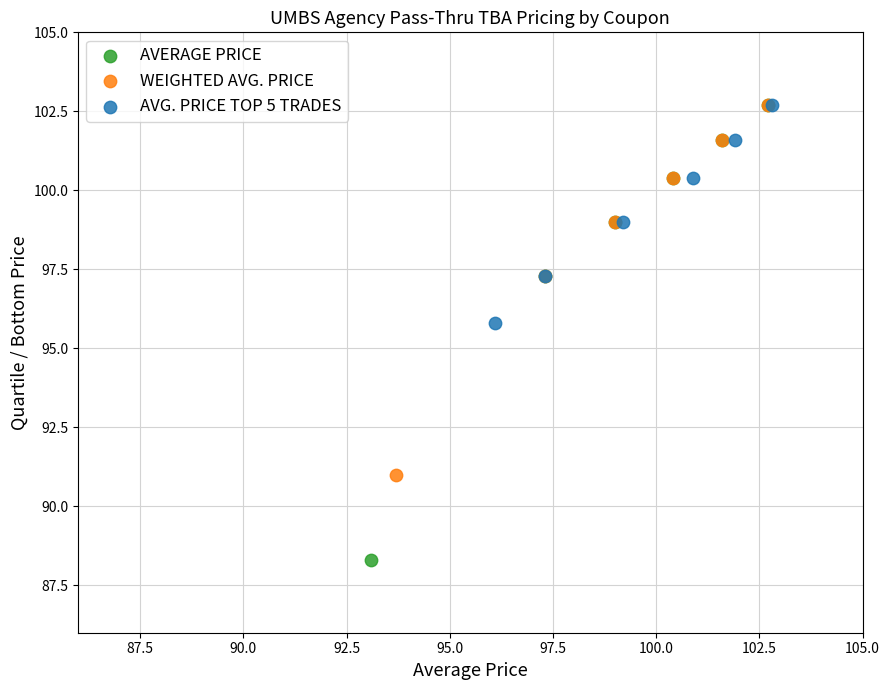

Which series reaches the minimum Y coordinate?

AVERAGE PRICE